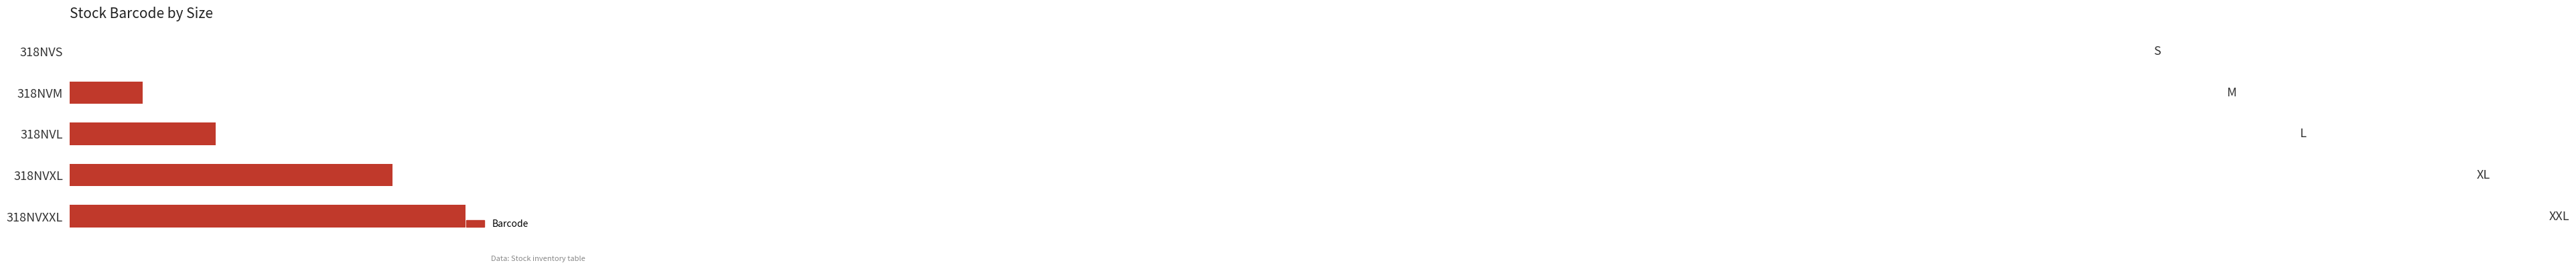

At which label is the value closest to 19?

318NVL